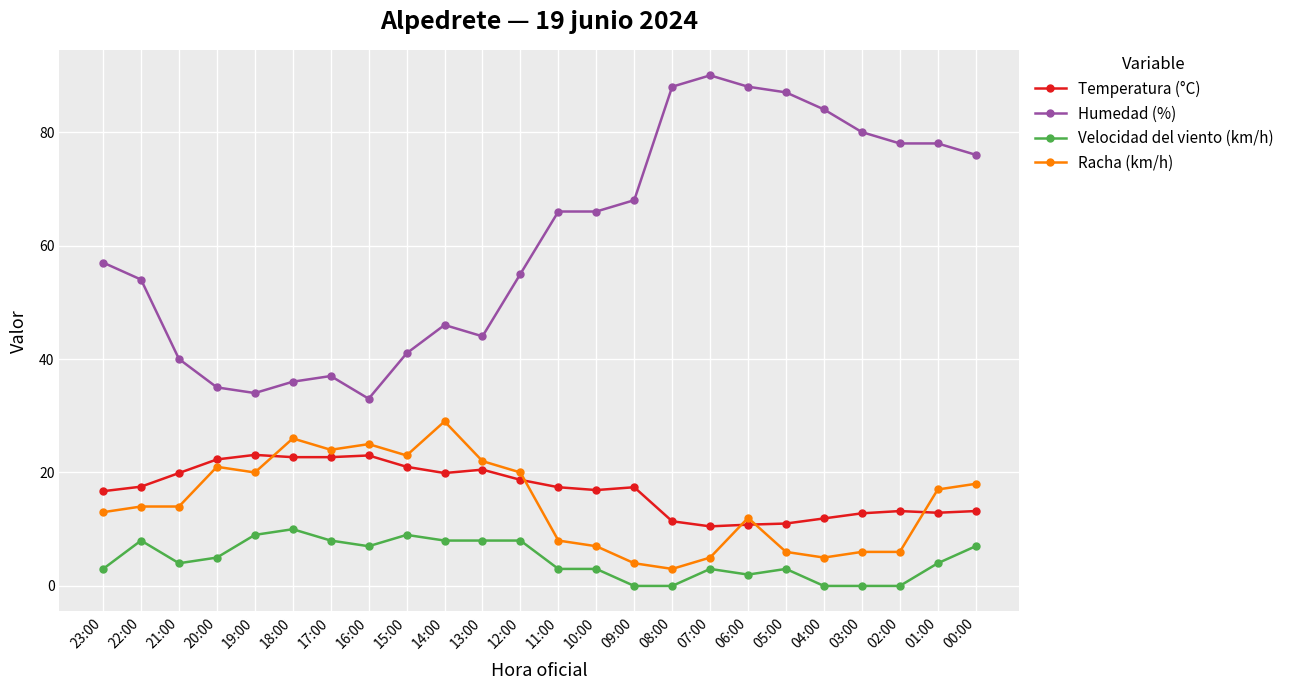

What is the sum of the Temperatura (°C) values at 09:00 and 11:00?

34.8